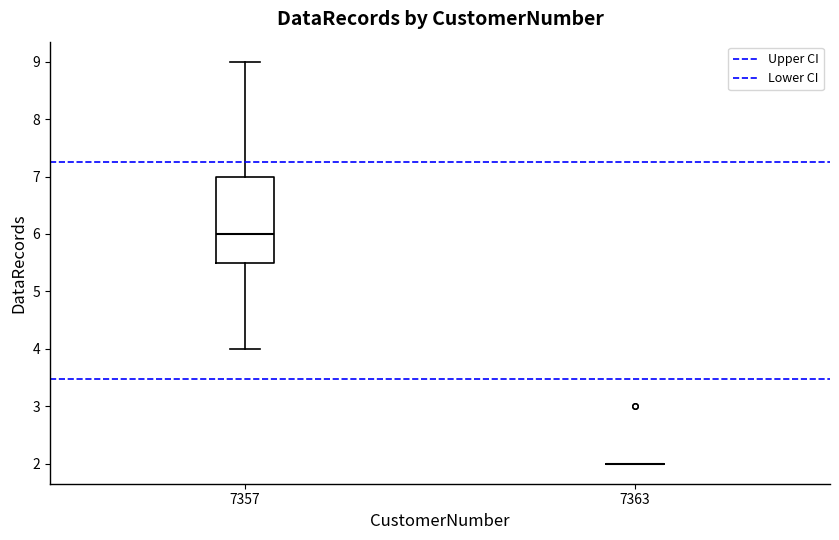

Comparing the boxes themselves (not the whiskers), which one is the tallest?

7357